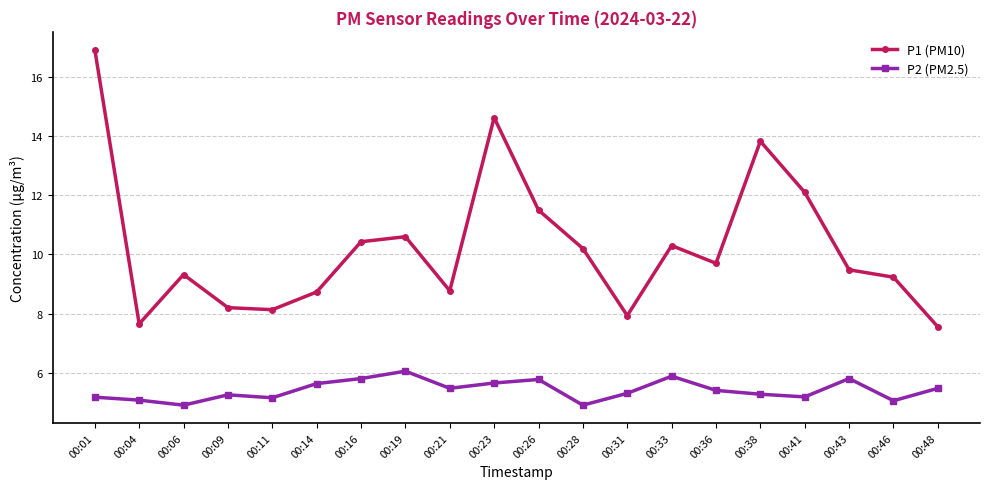

What is the difference between the P2 (PM2.5) values at 00:28 and 00:14?

0.7